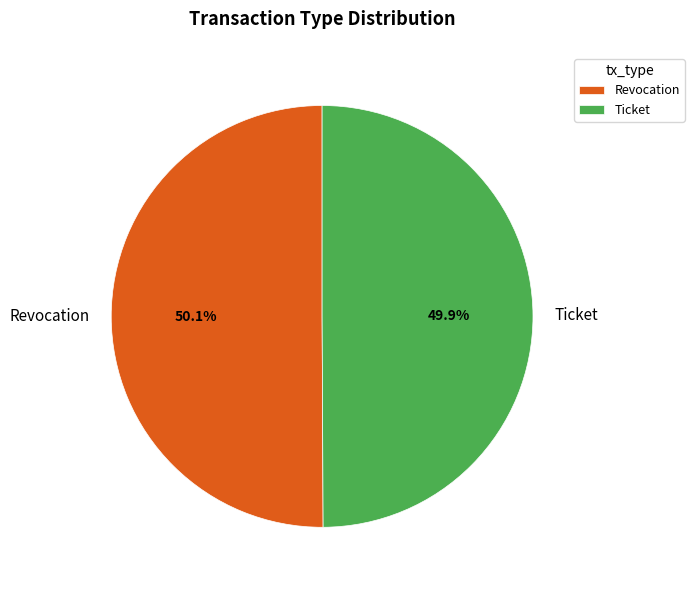

Does any single category account for the majority?

Yes